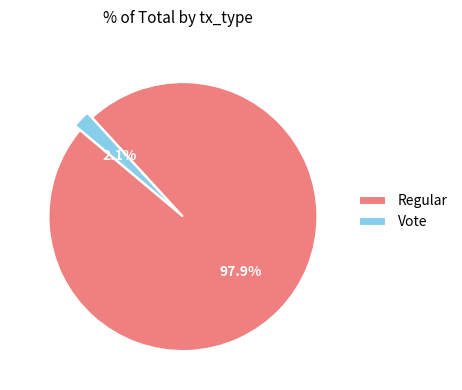

What portion of the pie excludes Vote?

97.9%